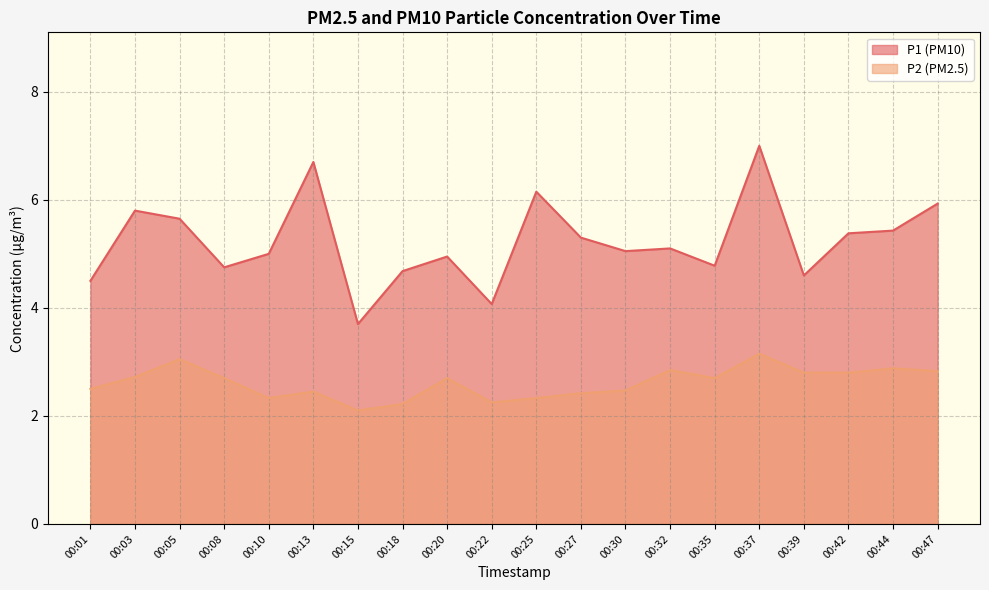

What is the maximum value for P2?

3.1